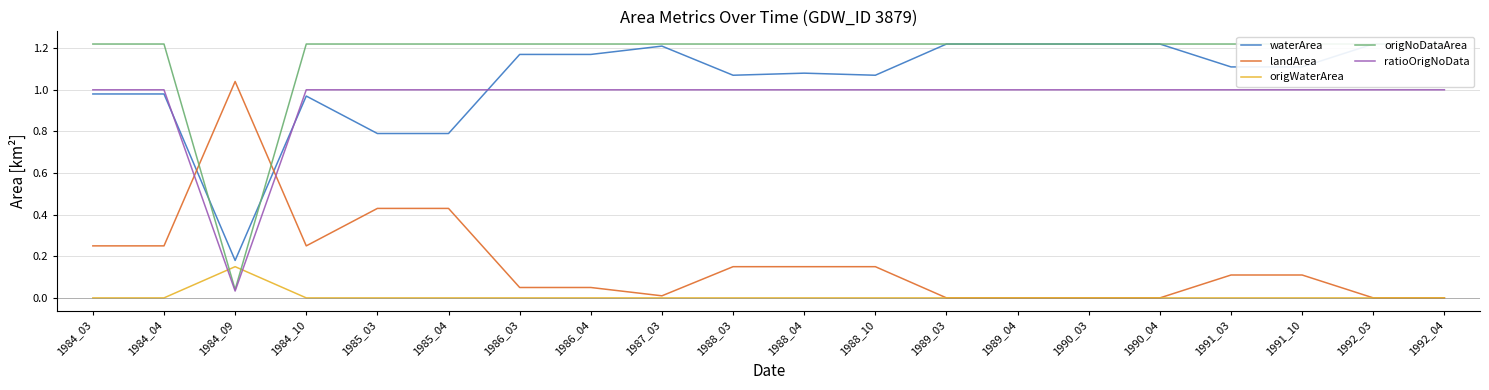

The origWaterArea series shows -0.1 at 1990_04. True or false?

False